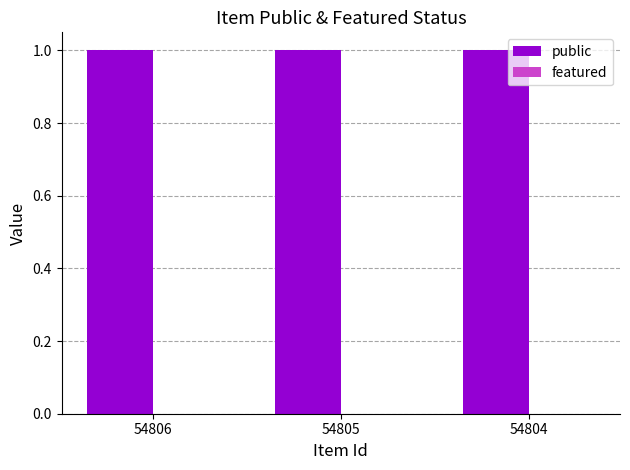

Reading left to right, what are all the values shown in this chart?

public: 1	1	1
featured: 0	0	0